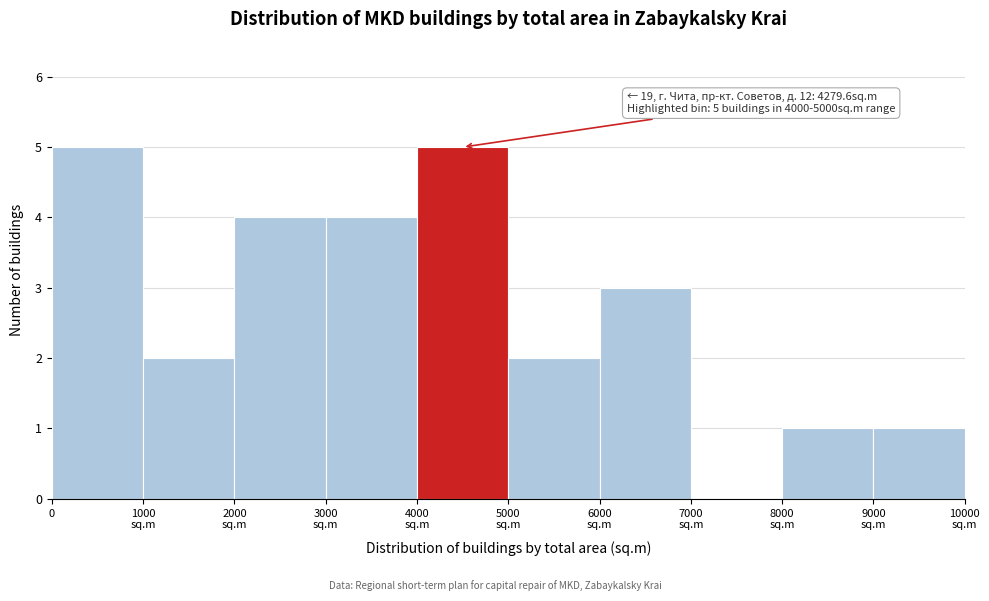

What is the sum of all values?

27